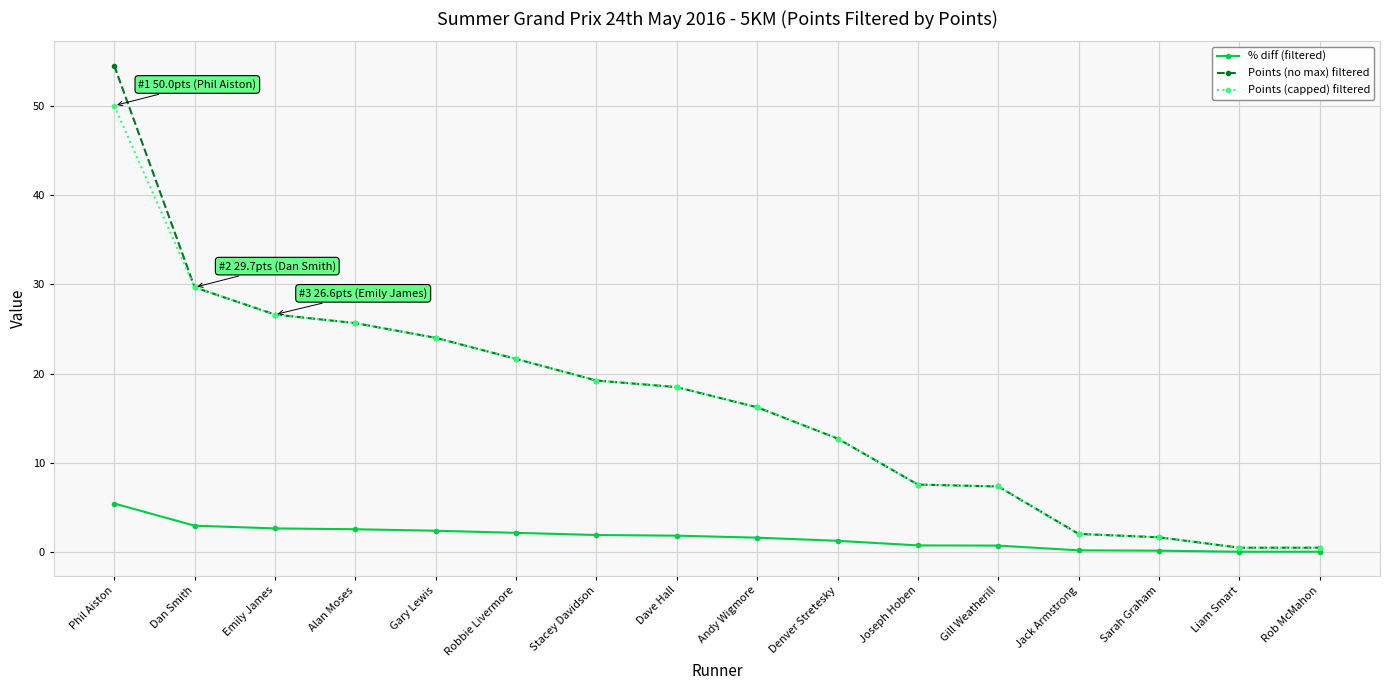

True or false: Points (no max) filtered has a value of 10.4 at Dave Hall.

False